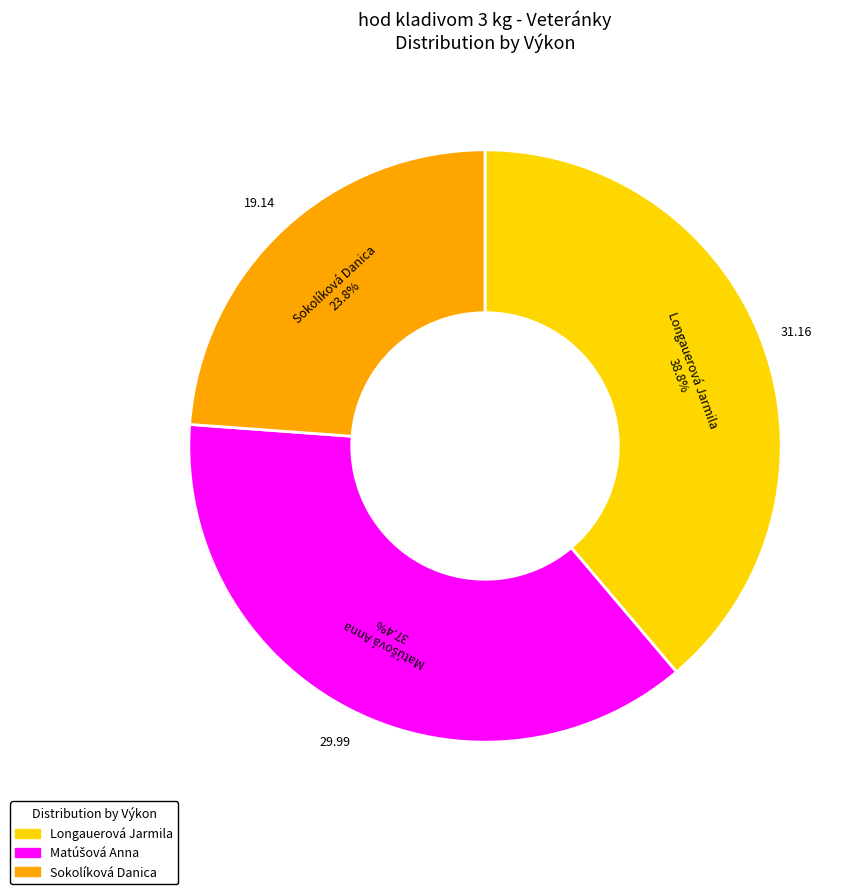

Count the number of slices in the pie.

3